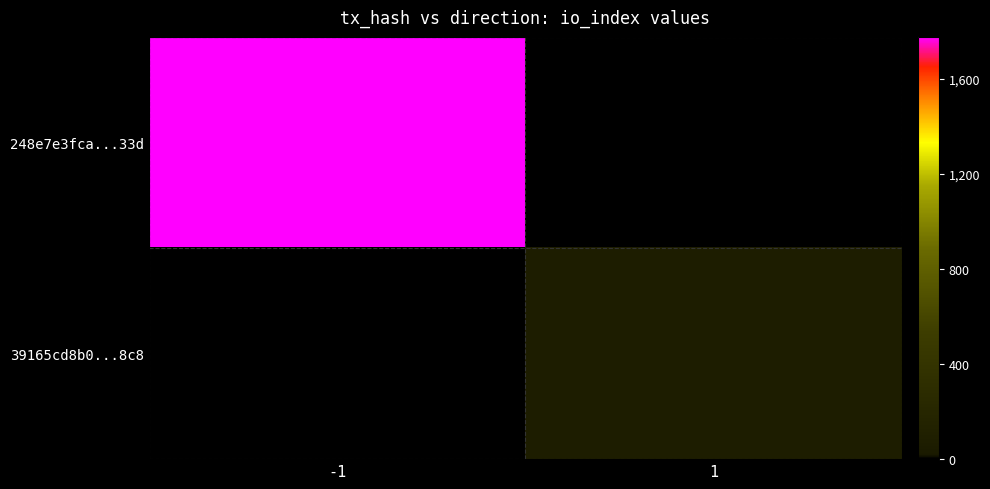

Which series has the largest range (max minus min)?

248e7e3fca...33d